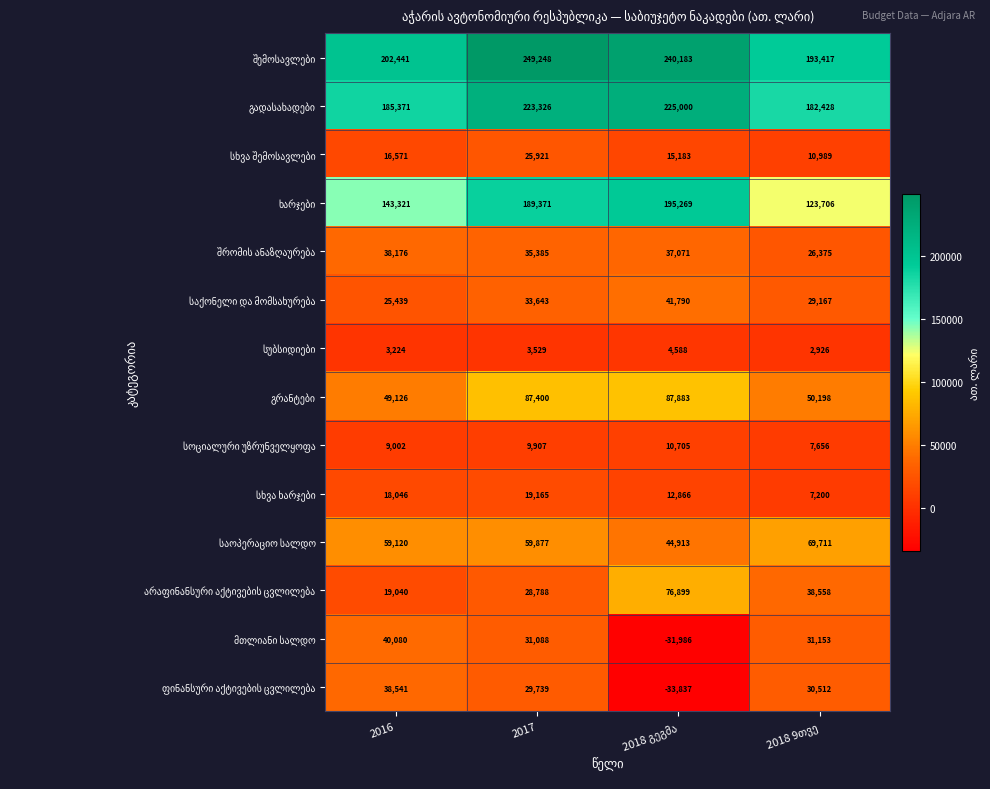

At how many categories does at least one series exceed 44447?

4